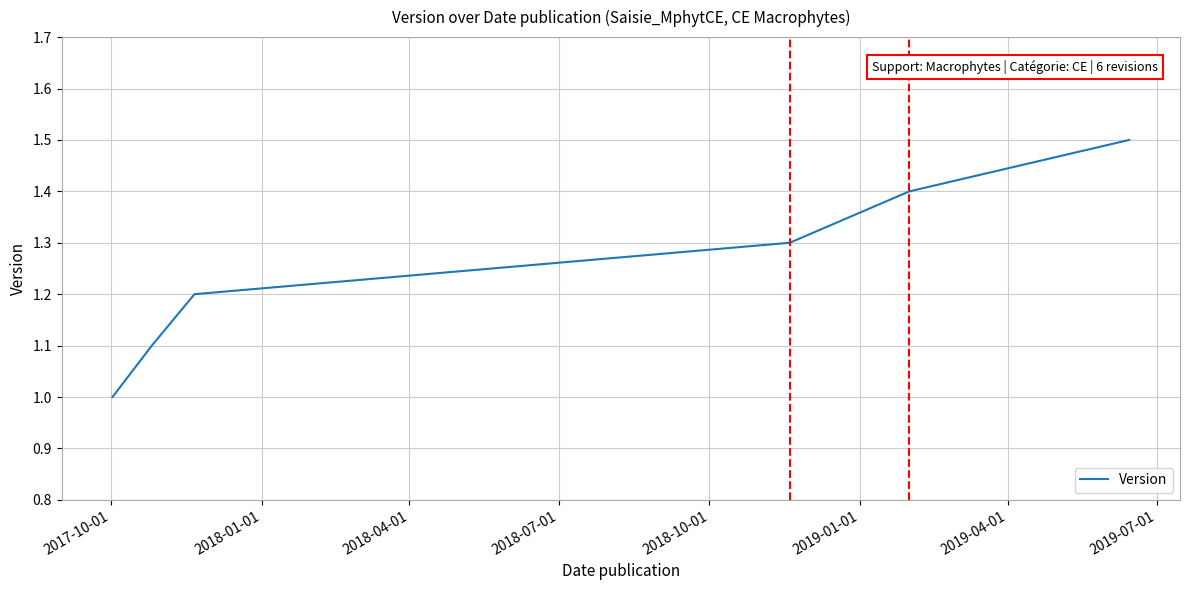

What is the greatest value displayed?

1.5